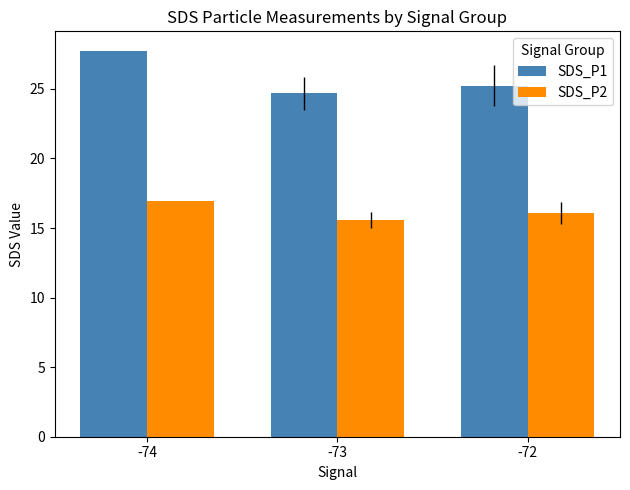

Which series changed the most between -74 and -72?

SDS_P1